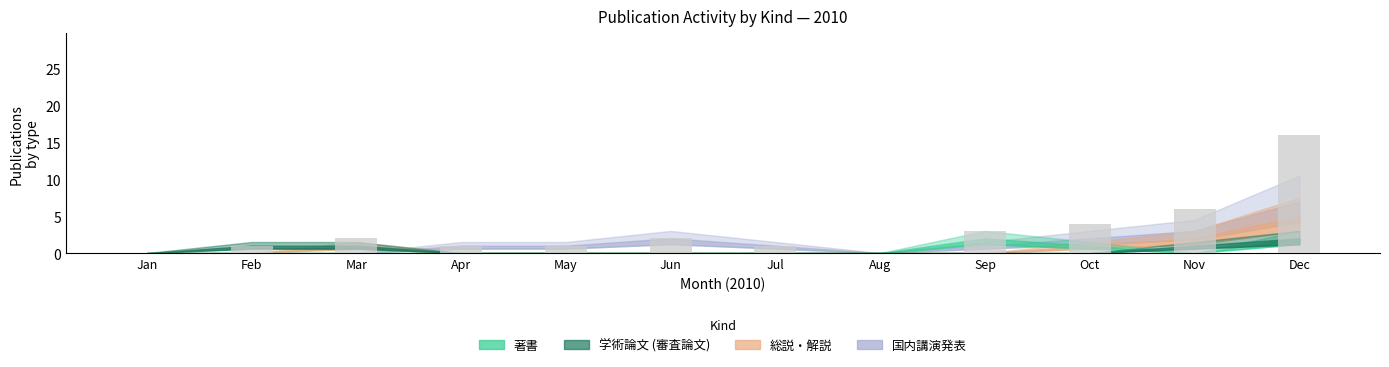

How many distinct data groups are displayed?

1